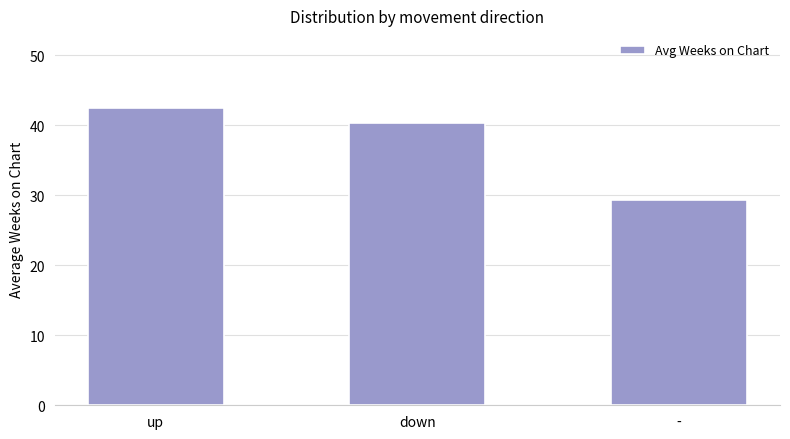

Reading right to left, transcribe all the data shown in this chart.

-=29.3	down=40.3	up=42.5